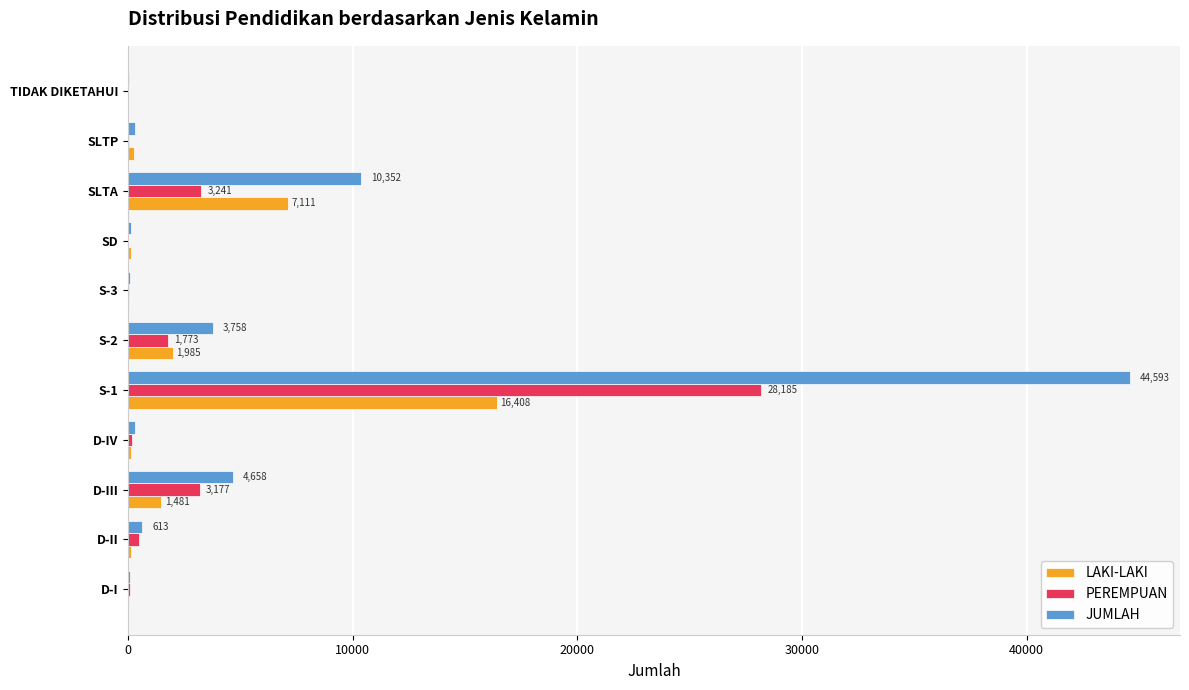

What is the sum of all PEREMPUAN values?

37133